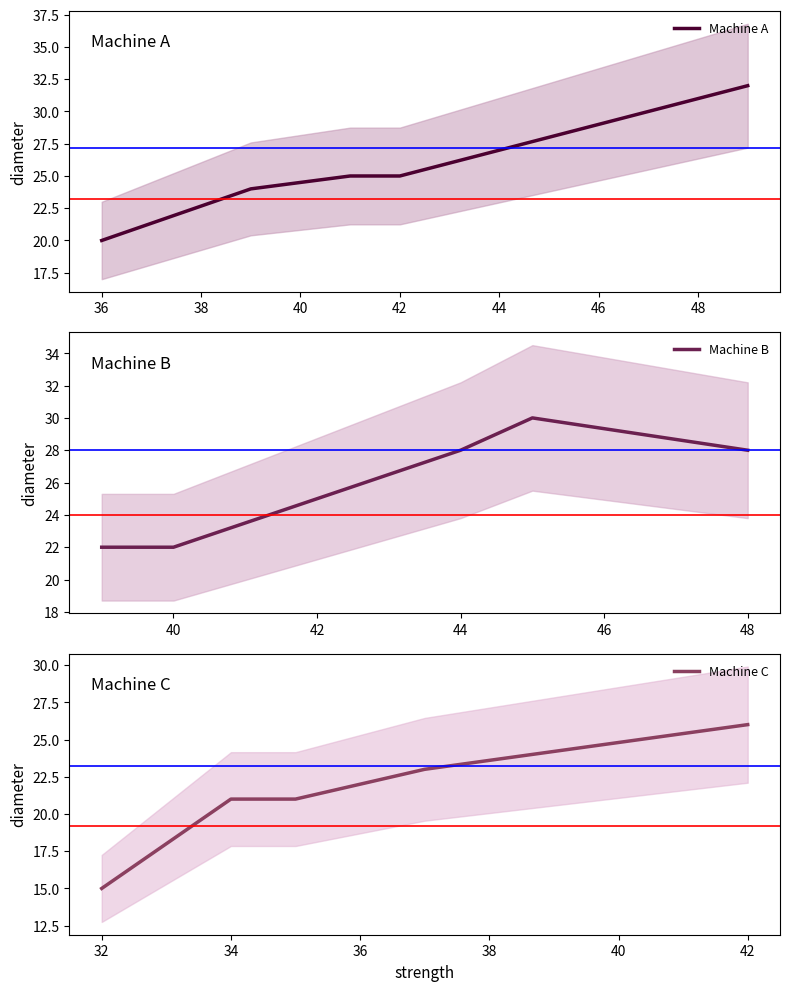

Rank the series by their average value, from highest to lowest.

Machine B, Machine A, Machine C